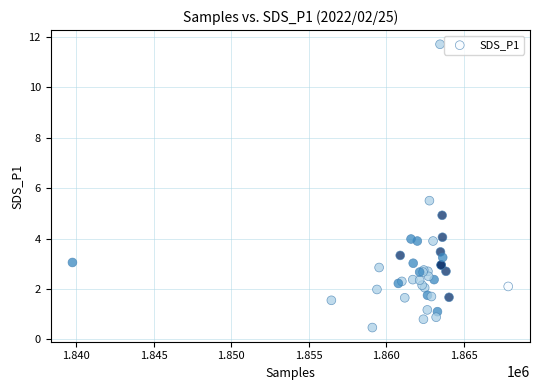

What Y value in the scatter plot is closest to 6?

5.5